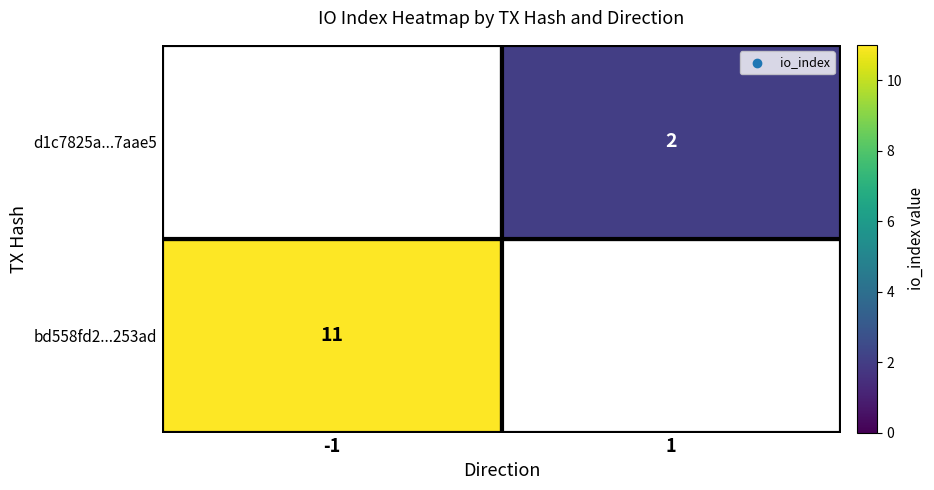

The value of bd558fd2...253ad at -1 is 3. True or false?

False